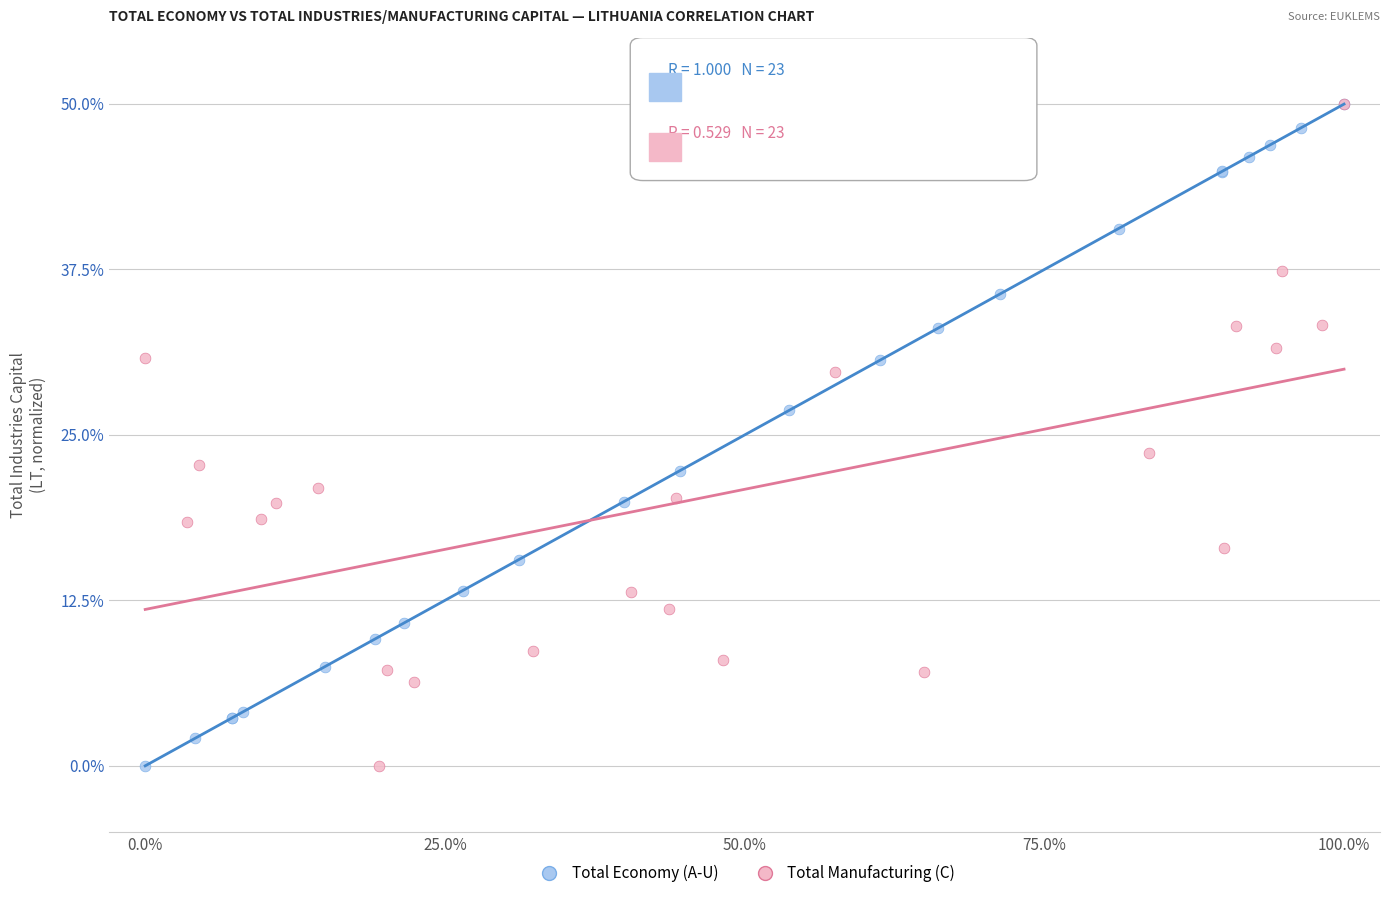

What are all the series names shown in the legend?

Total Economy (A-U), Total Manufacturing (C)